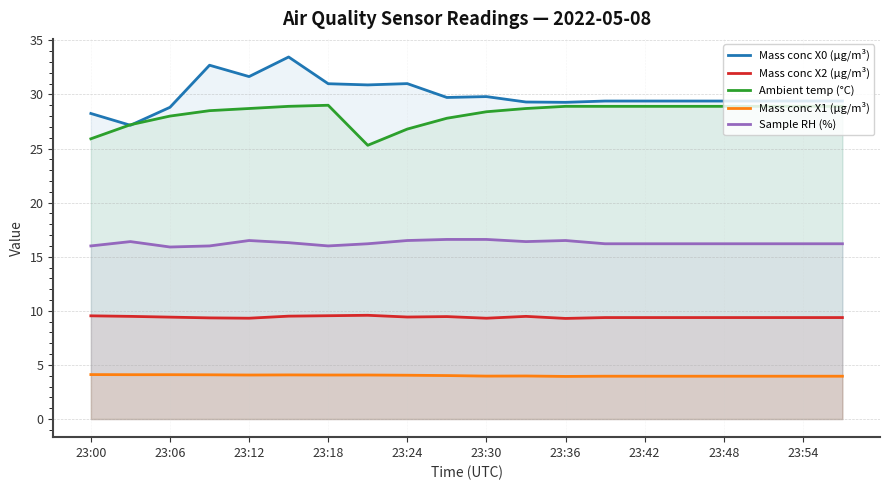

Read the Ambient temp (°C) value at 23:48.

28.9